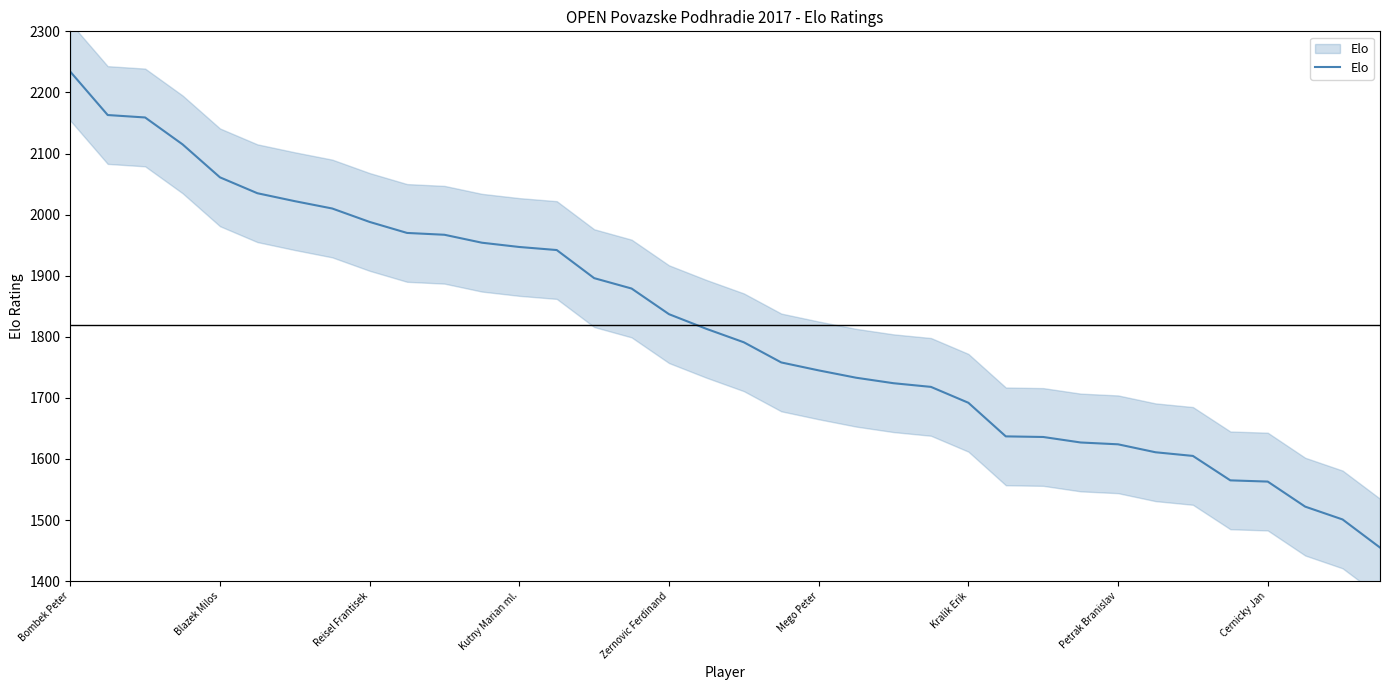

What is the difference between the maximum and minimum values?

779